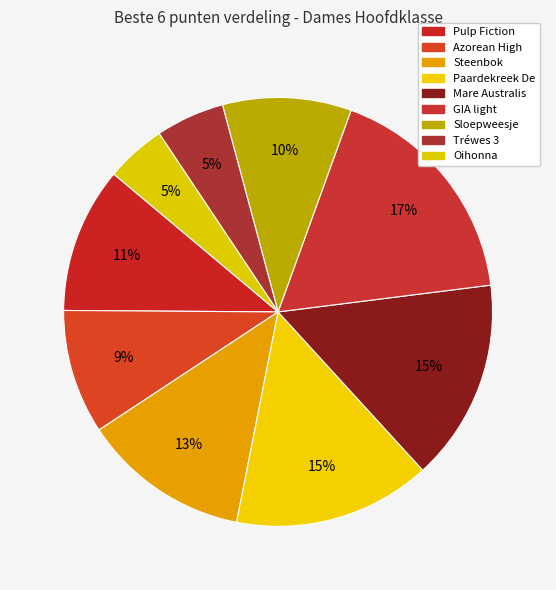

How many slices are in this pie chart?

9